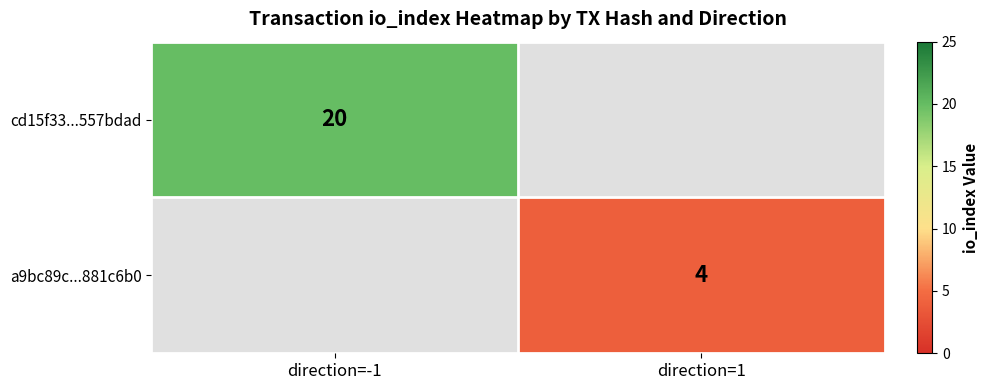

The a9bc89c...881c6b0 series shows 4 at direction=1. True or false?

True